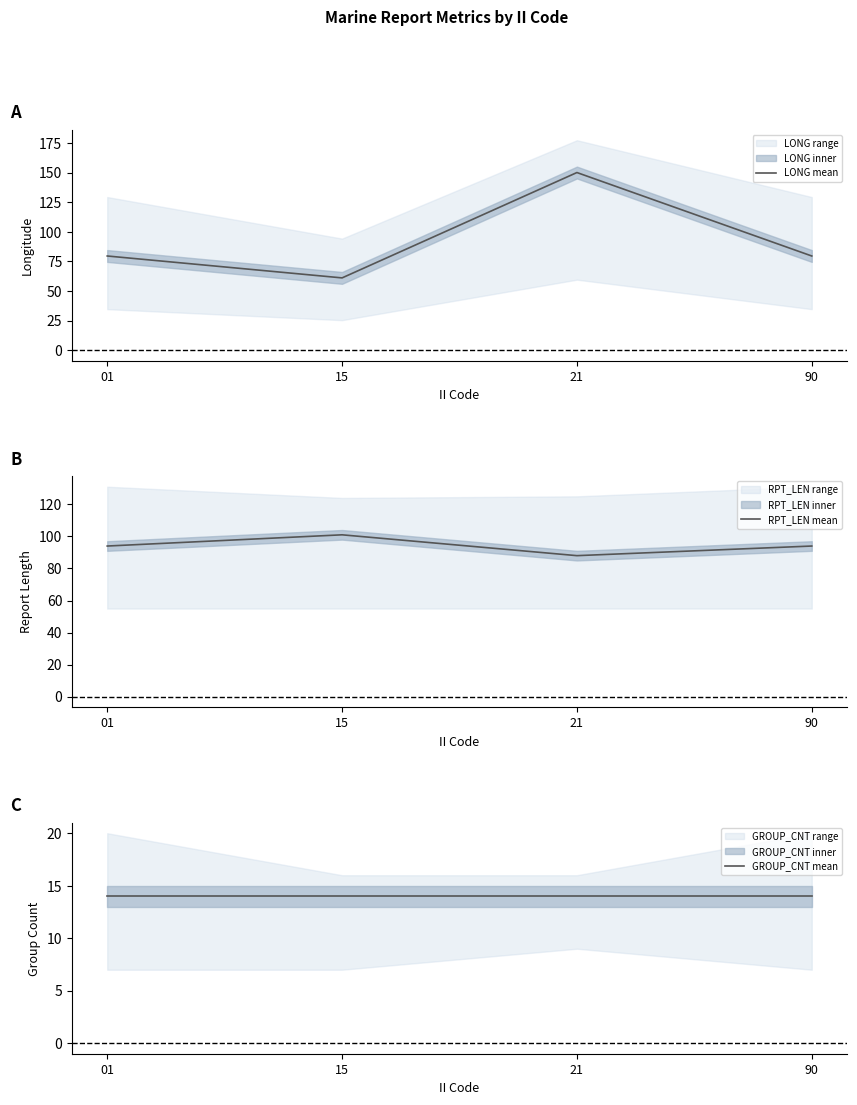

What is the spread (max minus min) of values at 21?

136.1